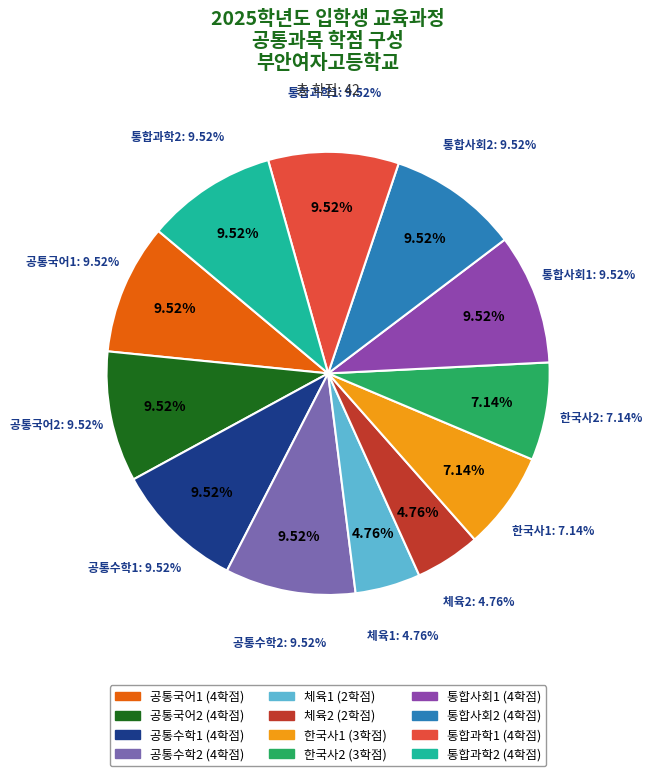

What percentage is NOT represented by 체육2?

95.2%